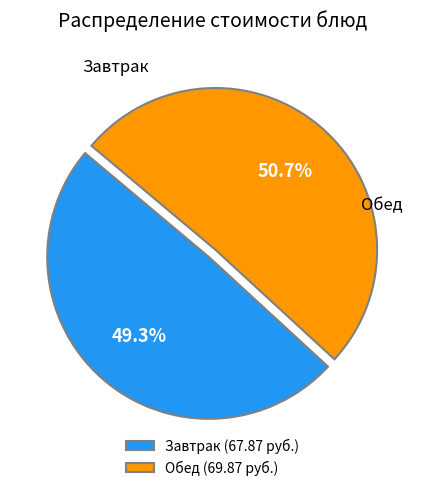

To the nearest percent, what is the average slice percentage?

50%